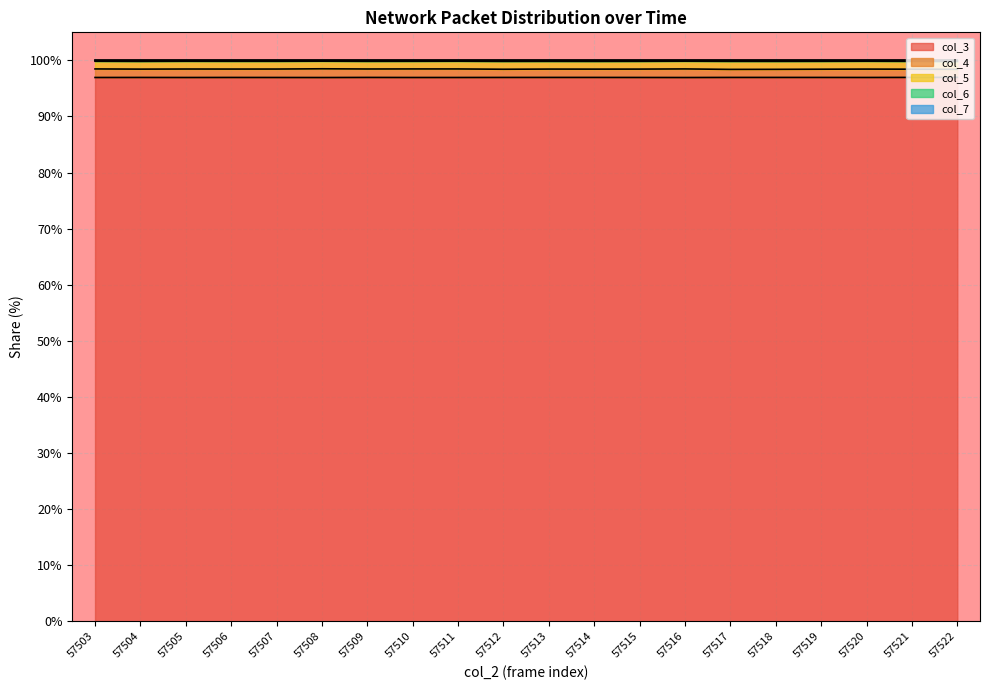

Which series has the widest spread of values?

col_4